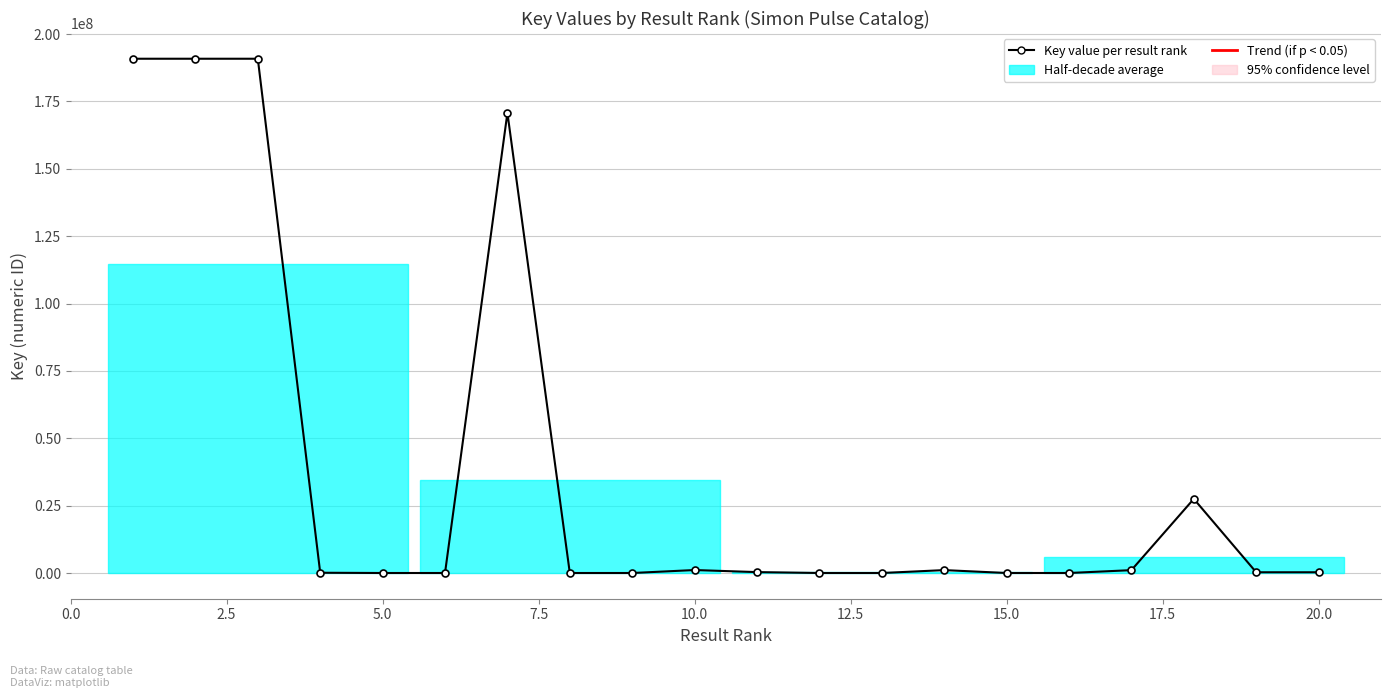

True or false: the data has more than 2 interior local peaks.

True